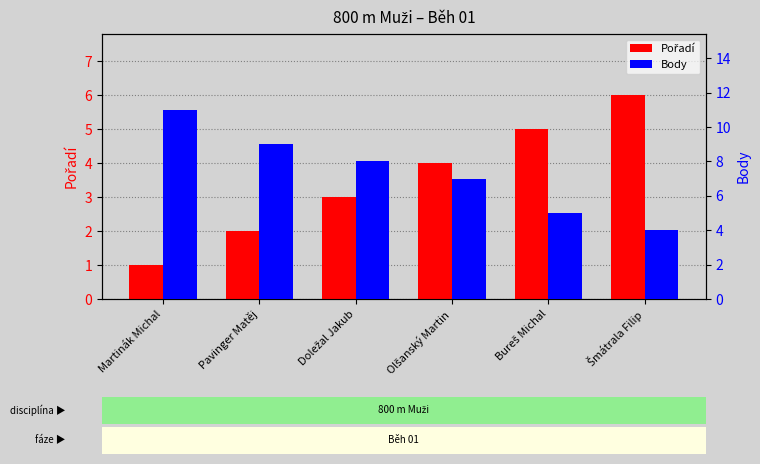

What is the total value across all series at Doležal Jakub?

11